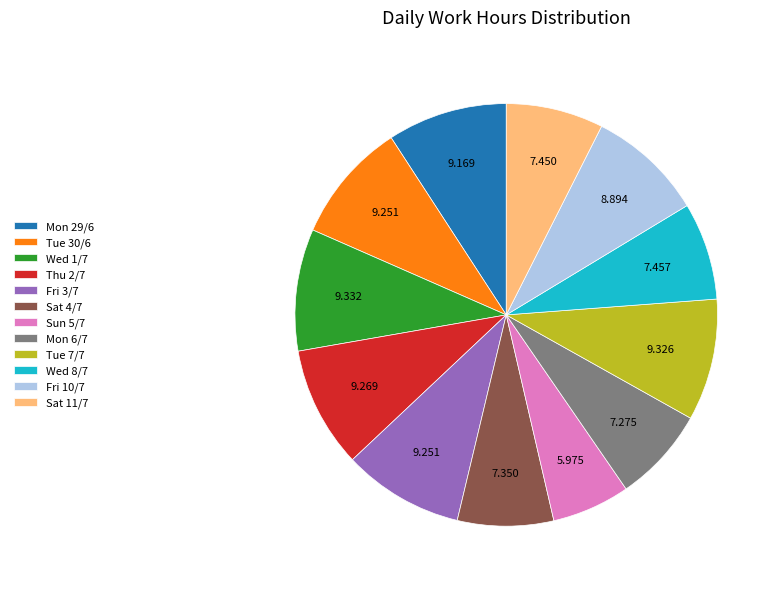

Is Fri 10/7 the majority of the pie?

No